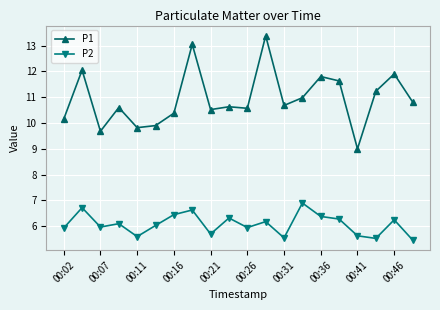

List the series in order of their overall mean, highest first.

P1, P2